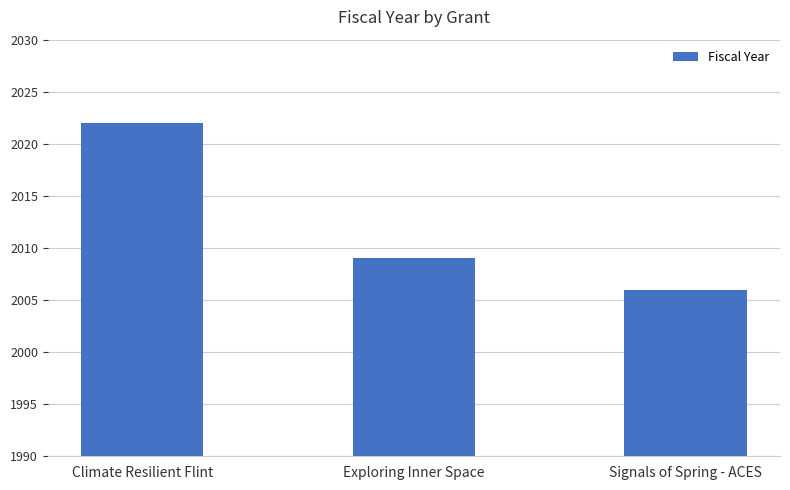

How many bars are there in total?

3